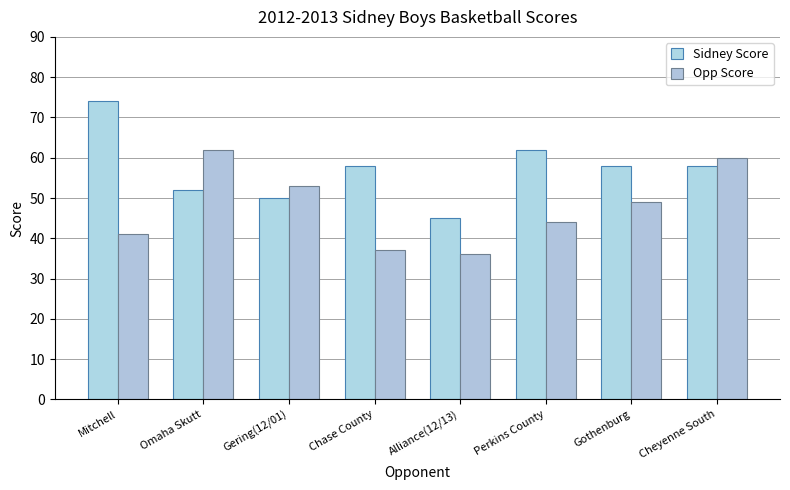

What is the label of the 7th bar from the right?

Omaha Skutt